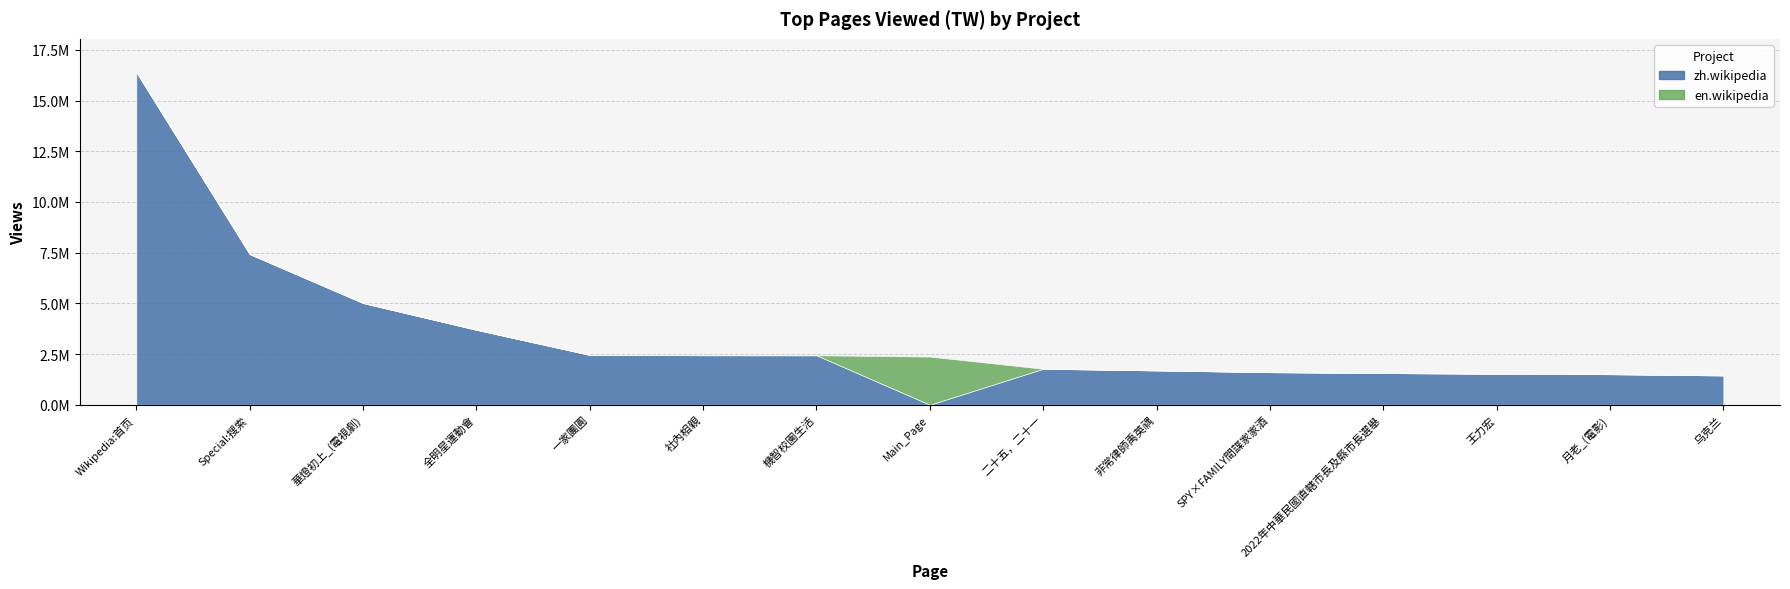

Which has a higher value, 社內相親 or Main_Page?

社內相親